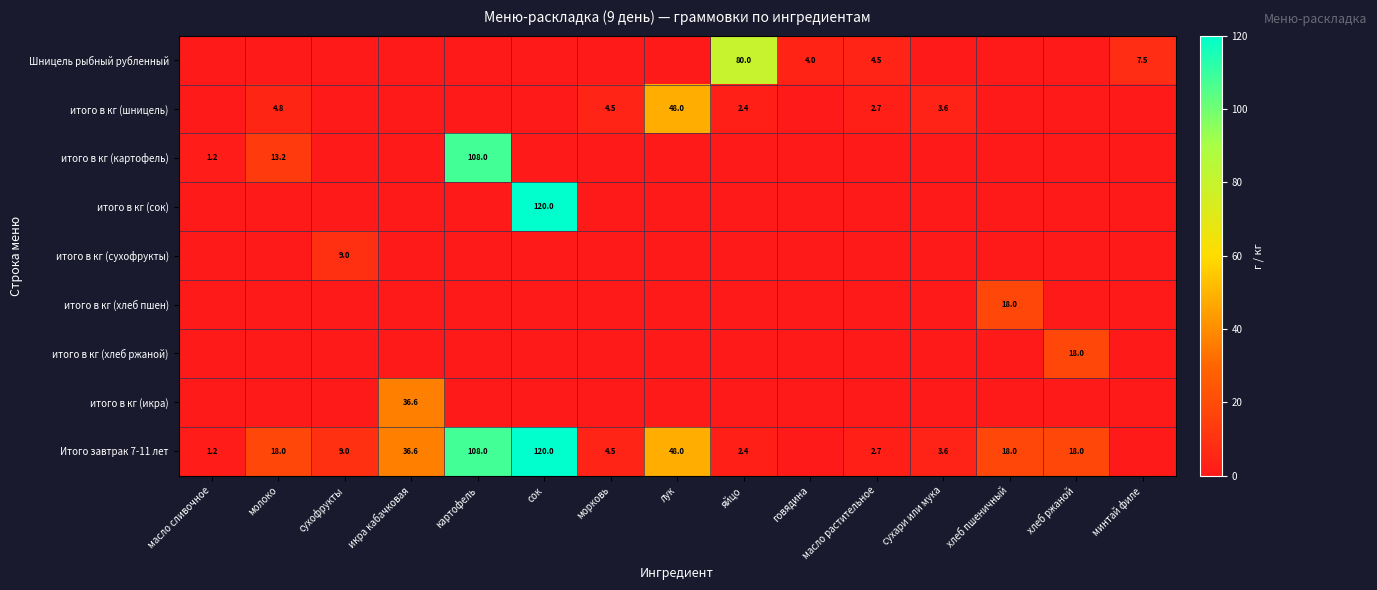

Is it true that Итого завтрак 7-11 лет equals 1.9 at масло сливочное?

False